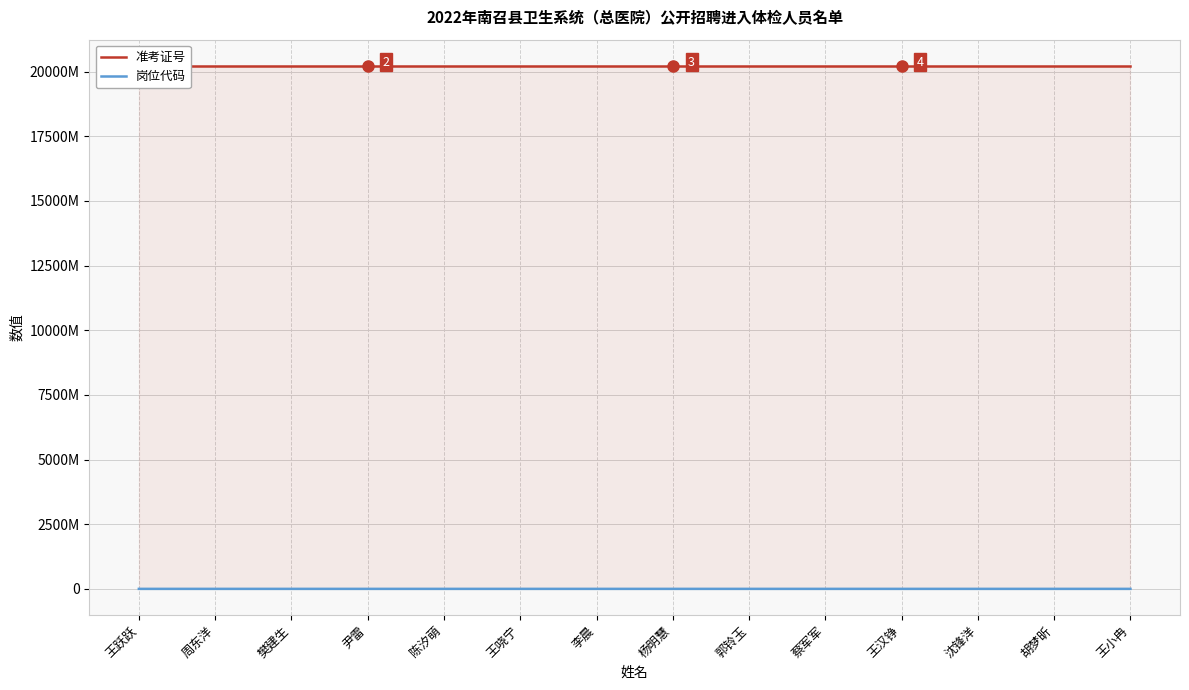

Reading left to right, transcribe all the data shown in this chart.

准考证号: 20220920112	20220920108	20220920111	20220920320	20220920314	20220920222	20220920304	20220920117	20220920105	20220920303	20220920102	20220920215	20220920204	20220920101
岗位代码: 40103	40103	40103	40104	40106	40106	40106	60101	60101	60101	60103	60103	70102	70103